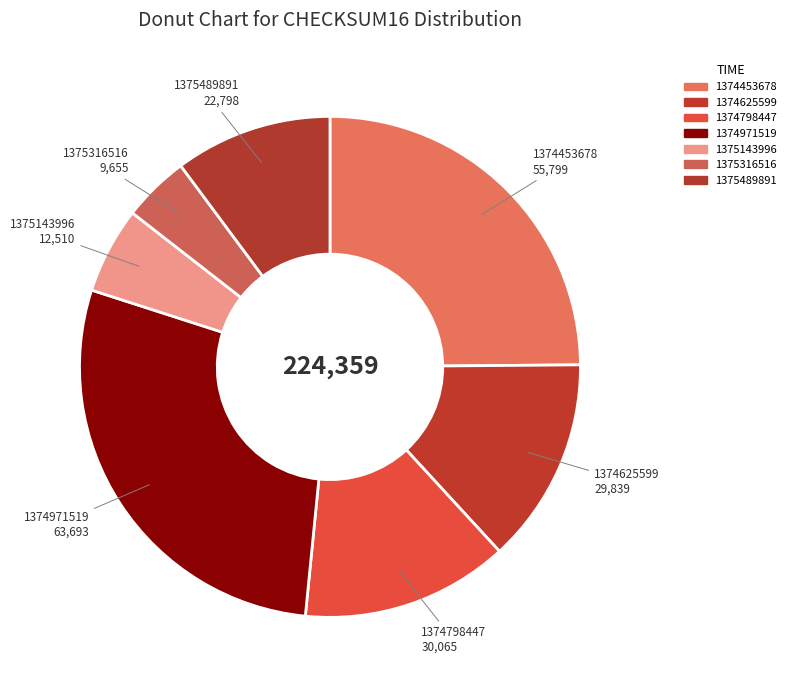

Count the number of slices in the pie.

7